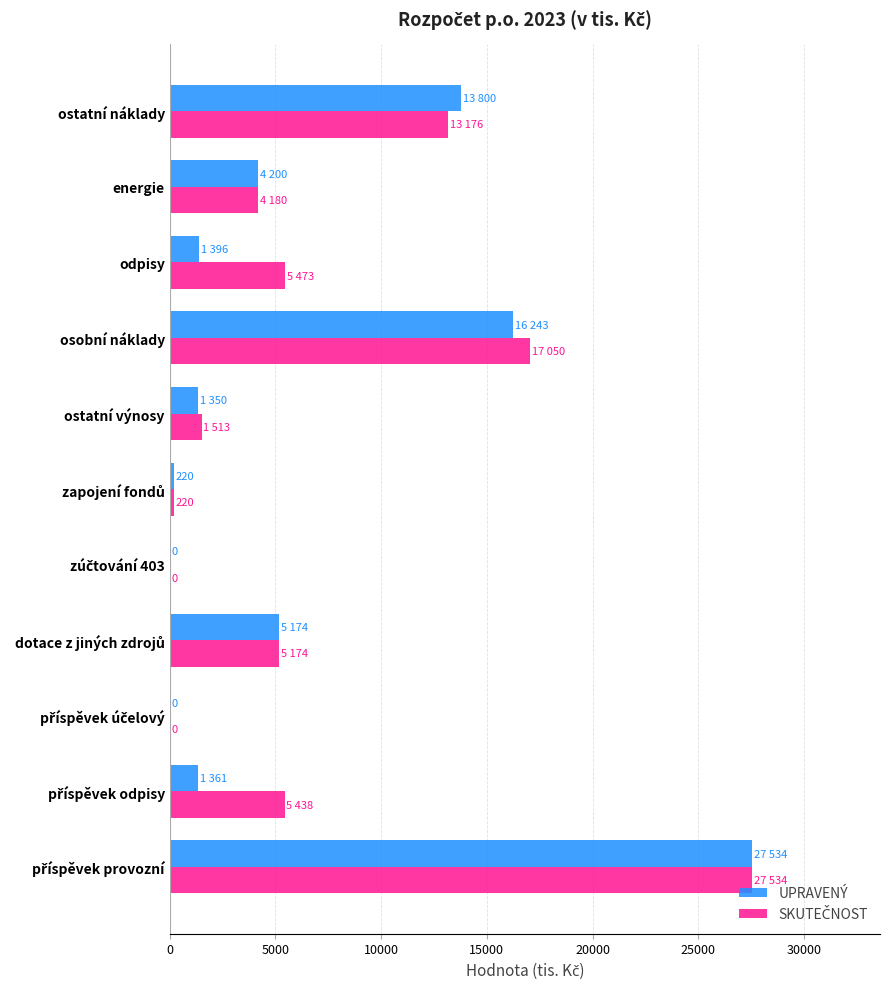

What is the total value across all series at energie?

8380